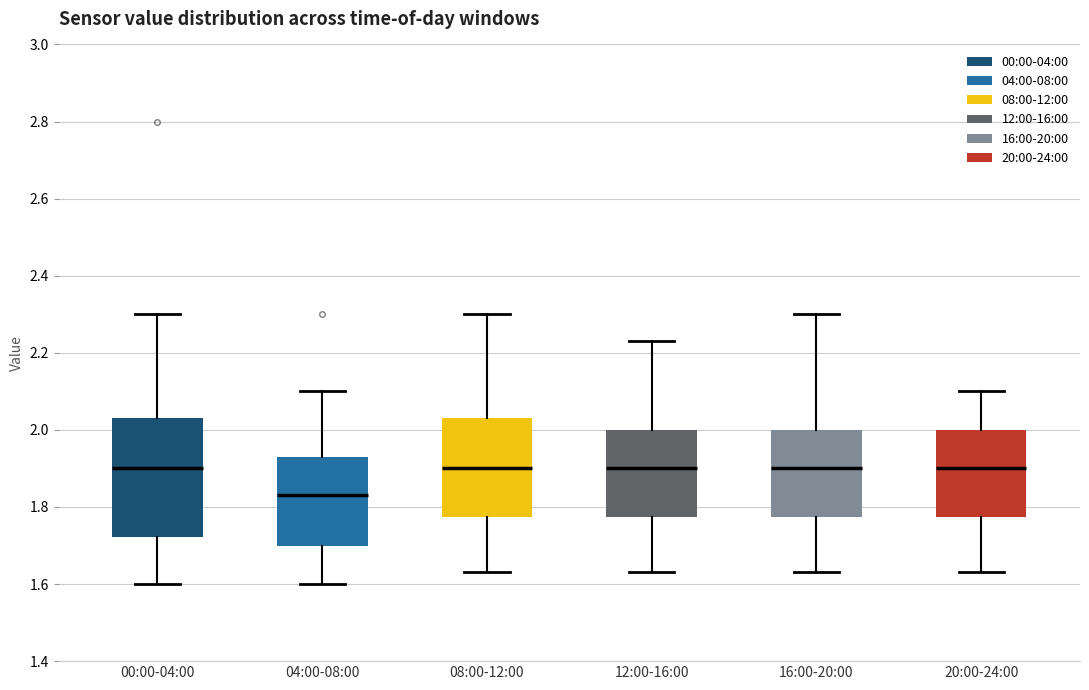

Where is the lower edge of the box for 16:00-20:00 on the y-axis? The values are not printed on the chart, so give them approximately, as read against the axis.

1.78